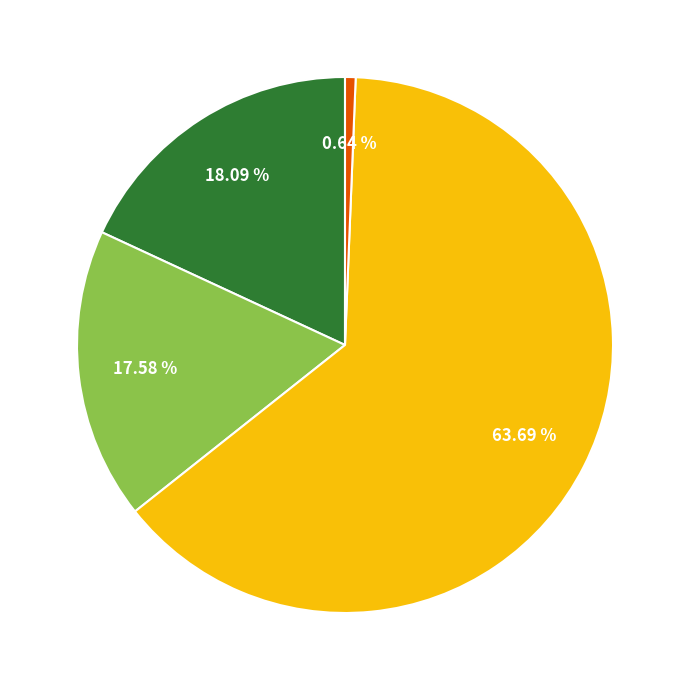

Is there a majority slice in this chart?

Yes